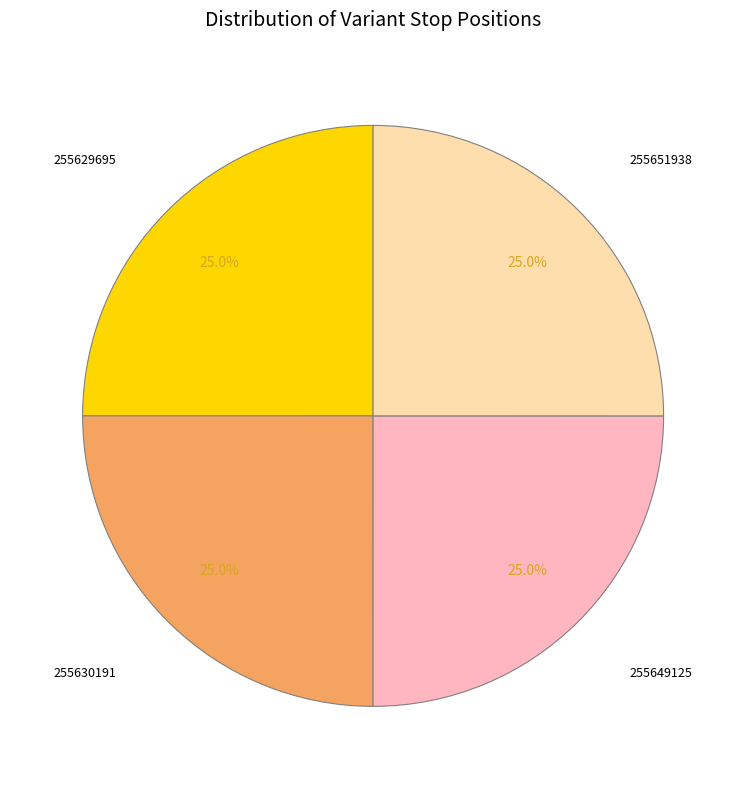

Is there any slice that represents more than half of the pie?

No